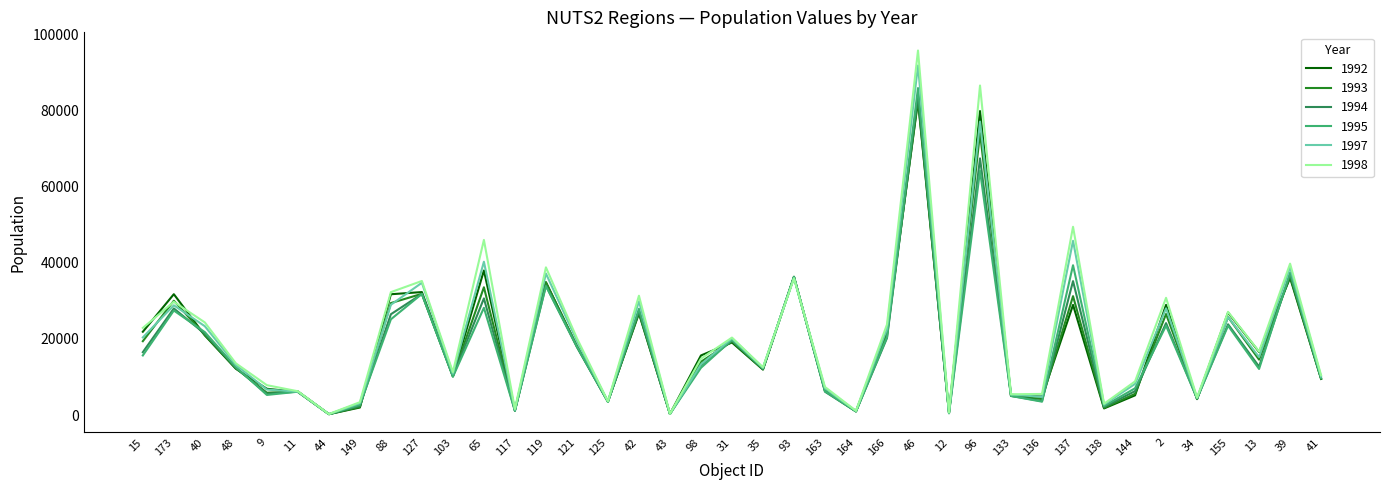

Which series changed the most between 117 and 13?

1992